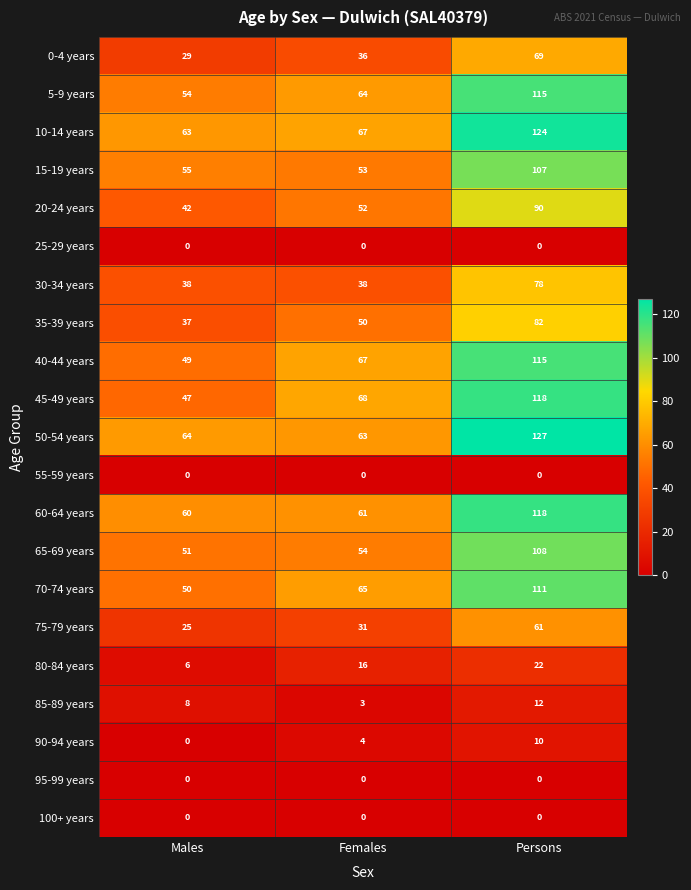

Rank the categories by 45-49 years value from lowest to highest.

Males, Females, Persons